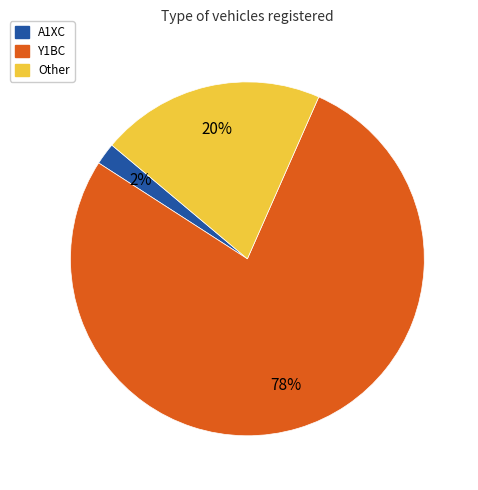

Combined, do Y1BC and A1XC account for over 50%?

Yes